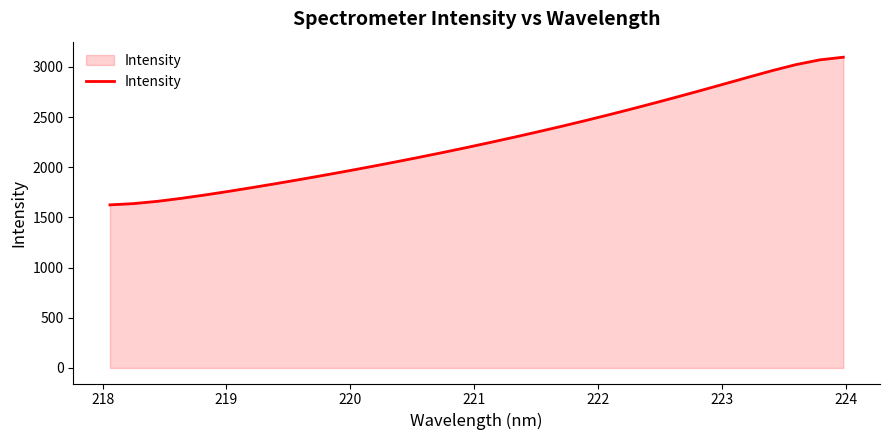

What is the minimum value shown in the chart?

1624.9